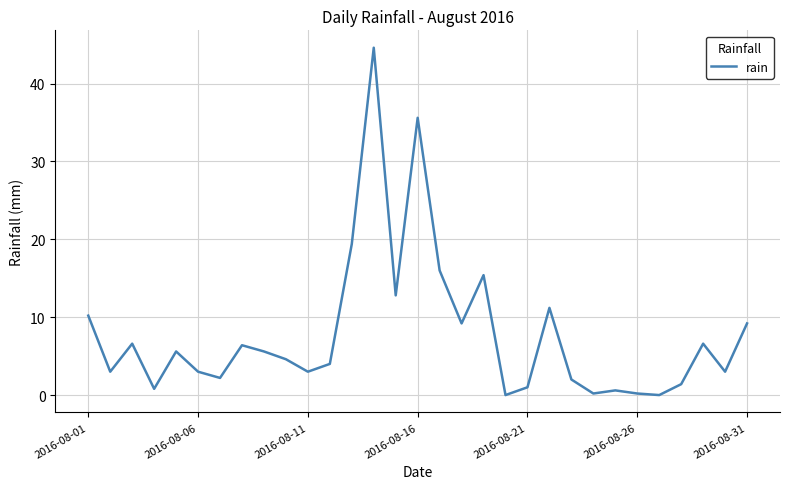

What is the difference between the maximum and minimum values?

44.6